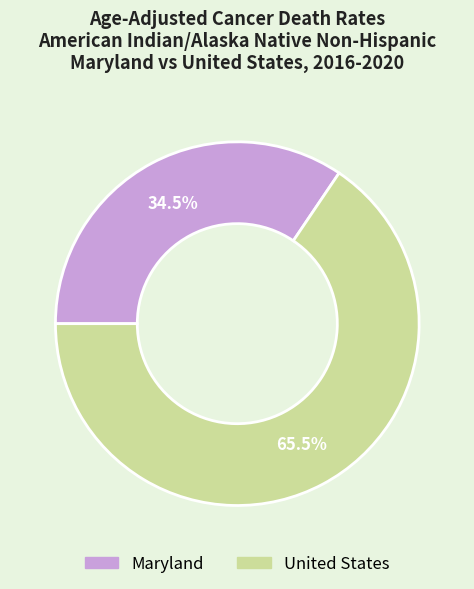

Which slice represents more than half of the pie?

United States